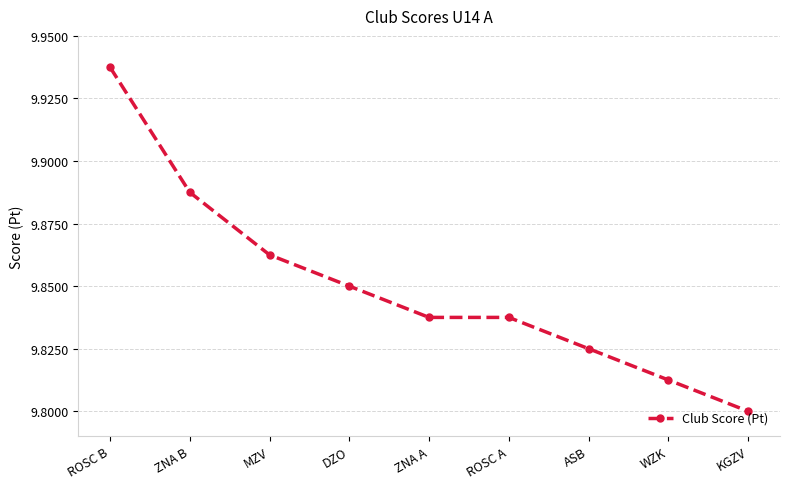

The value at ROSC A is 15.1. True or false?

False